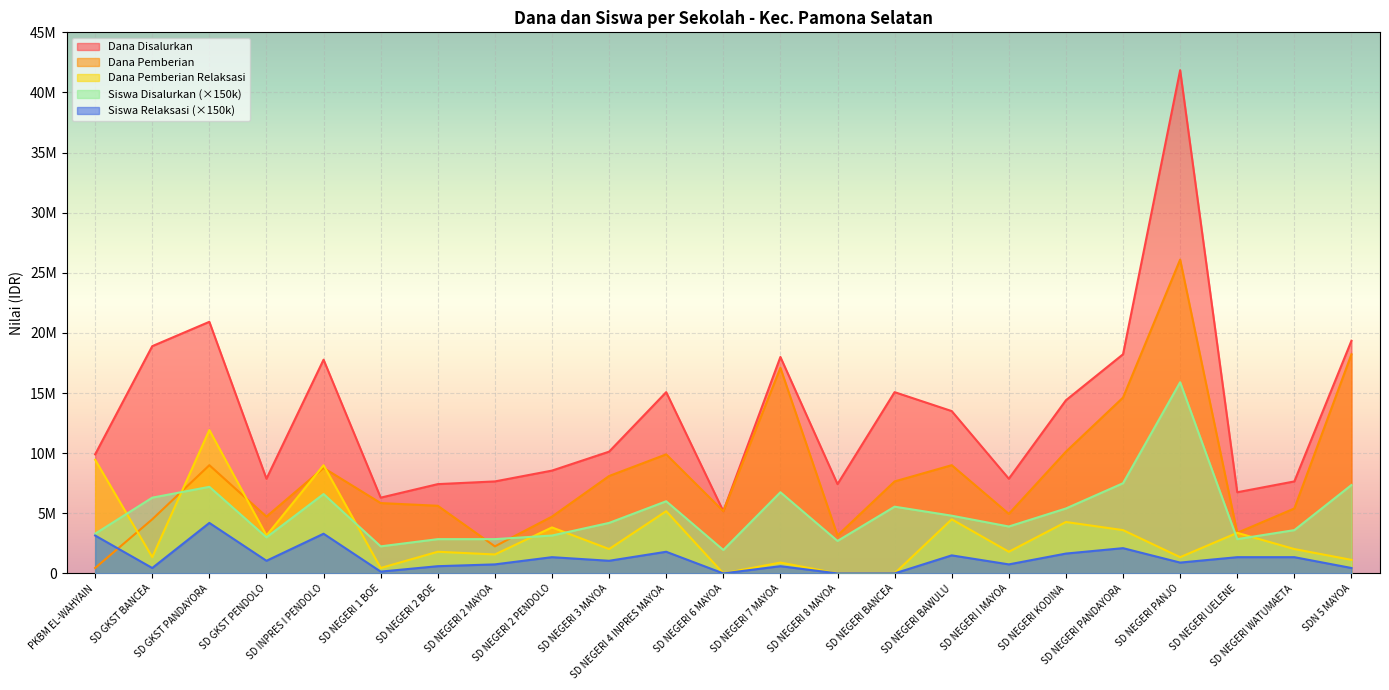

What is the maximum value shown in the chart?

41850000